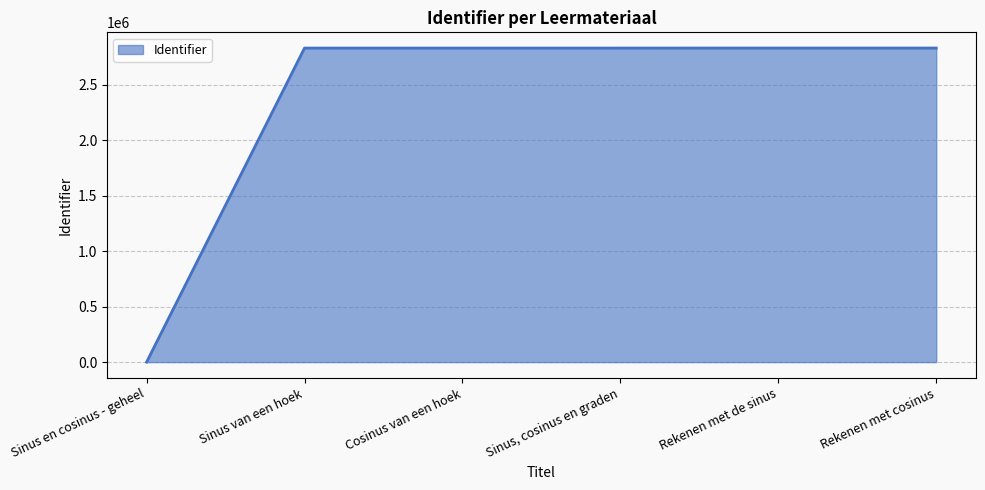

List the labels in order of value, smallest first.

Sinus en cosinus - geheel, Sinus van een hoek, Cosinus van een hoek, Sinus, cosinus en graden, Rekenen met de sinus, Rekenen met cosinus